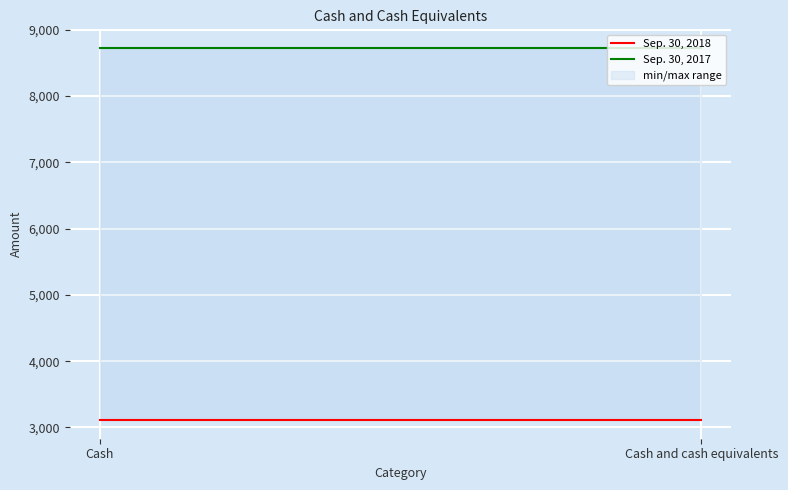

At Cash and cash equivalents, list the series in order from smallest to largest.

Sep. 30, 2018, Sep. 30, 2017